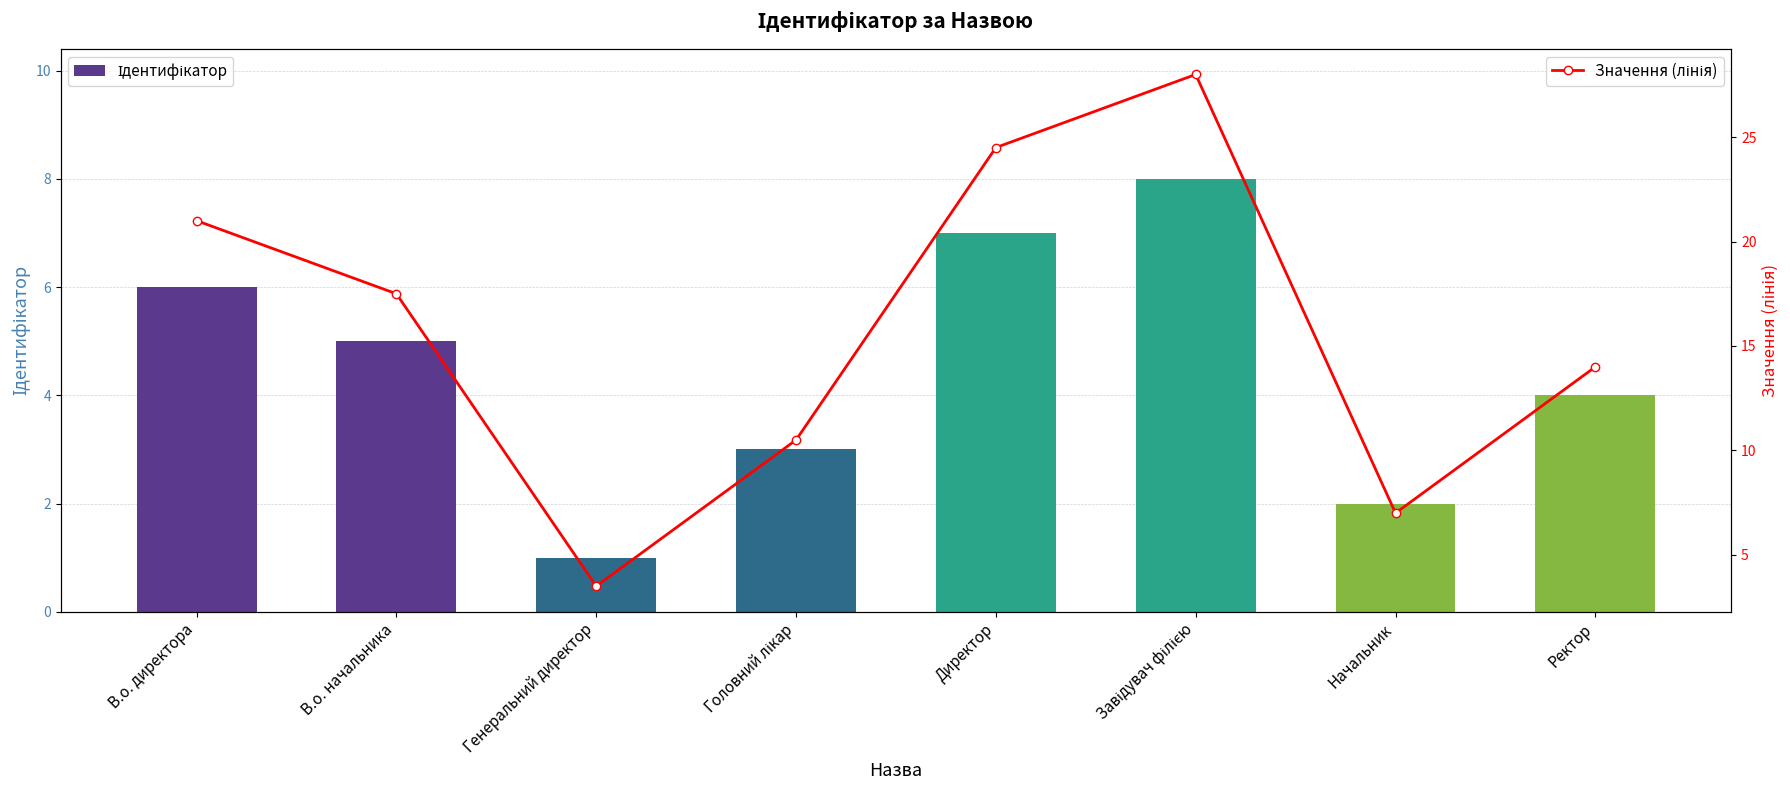

What is the difference between the Значення (лінія) values at В.о. директора and Начальник?

14.0